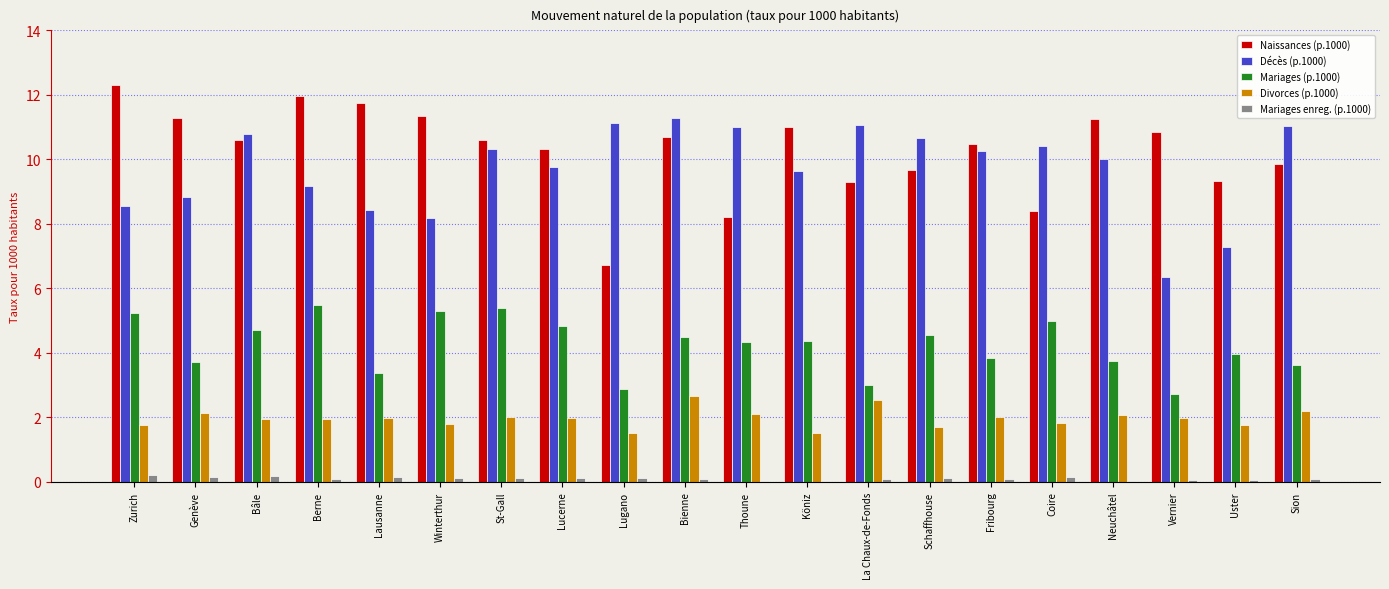

What are all the series names shown in the legend?

Naissances (p.1000), Décès (p.1000), Mariages (p.1000), Divorces (p.1000), Mariages enreg. (p.1000)